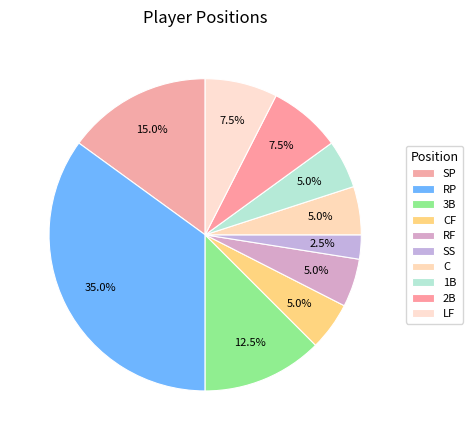

Count the number of slices in the pie.

10